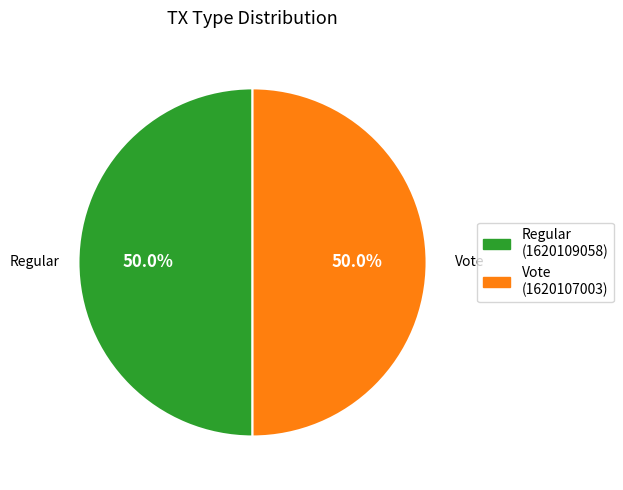

Approximately how many times larger is the value at Regular compared to Vote?

1.0